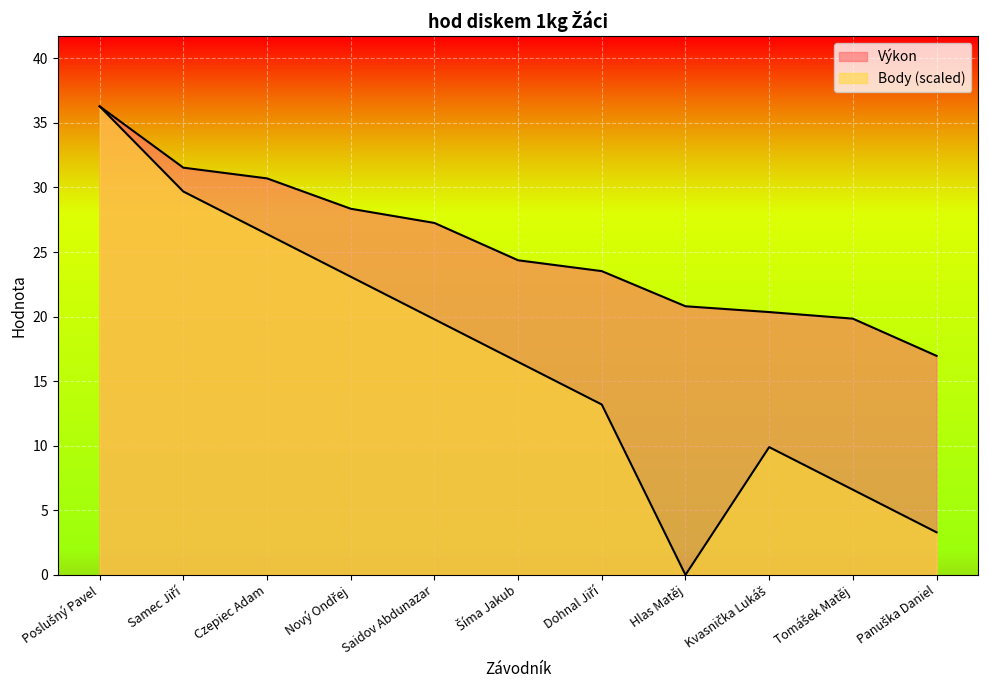

Which category has the lowest value across all series?

Hlas Matěj